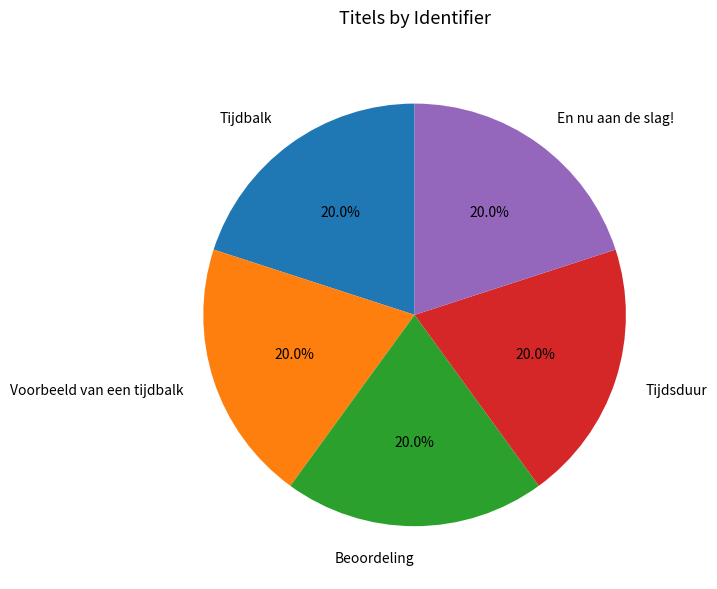

Is it true that En nu aan de slag! is 20% of the pie?

True